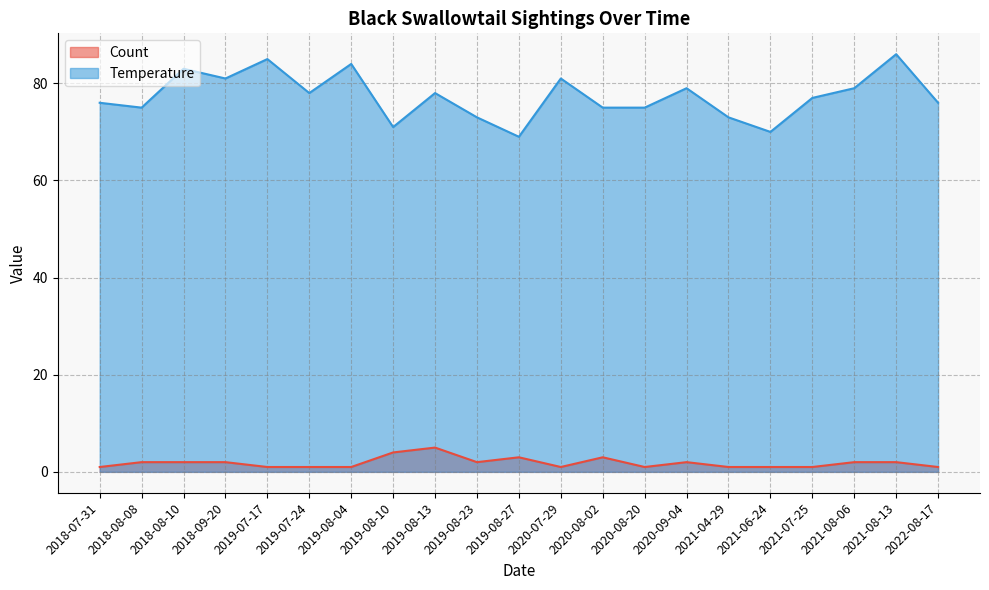

Is it true that Count equals 2 at 2019-08-23?

True